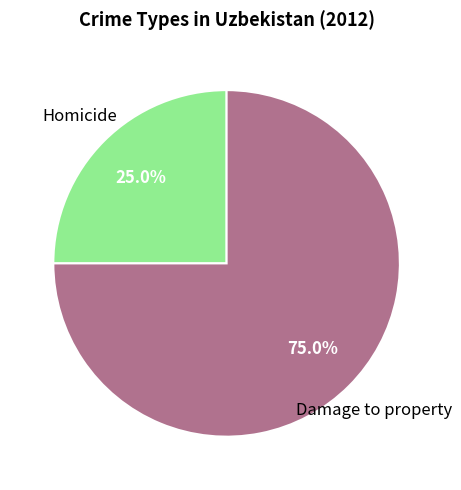

Is there a majority slice in this chart?

Yes